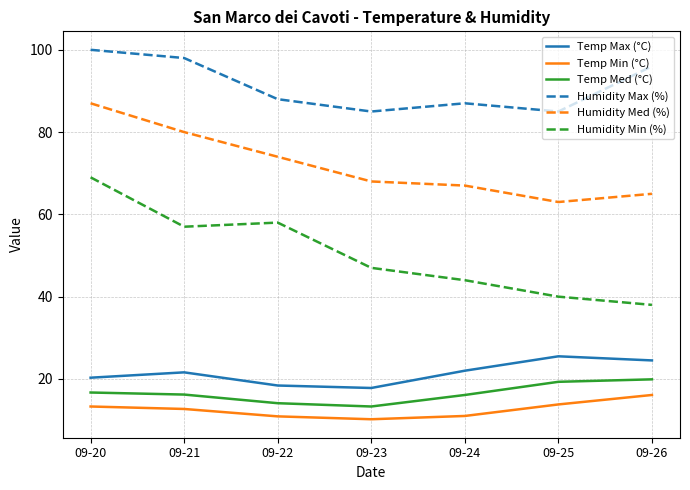

Rank the series at 09-21 from lowest to highest value.

Temp Min (°C), Temp Med (°C), Temp Max (°C), Humidity Min (%), Humidity Med (%), Humidity Max (%)